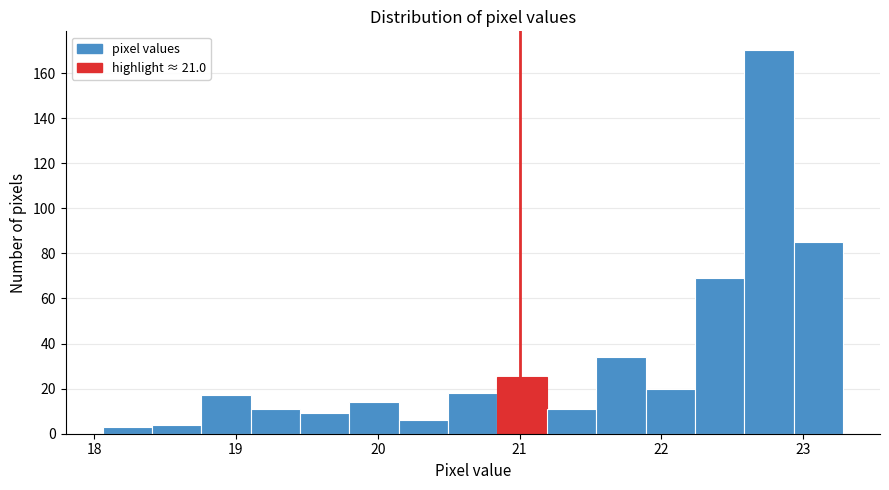

Read against the x-axis, roughly where is the centre of the tallest bar?

22.8